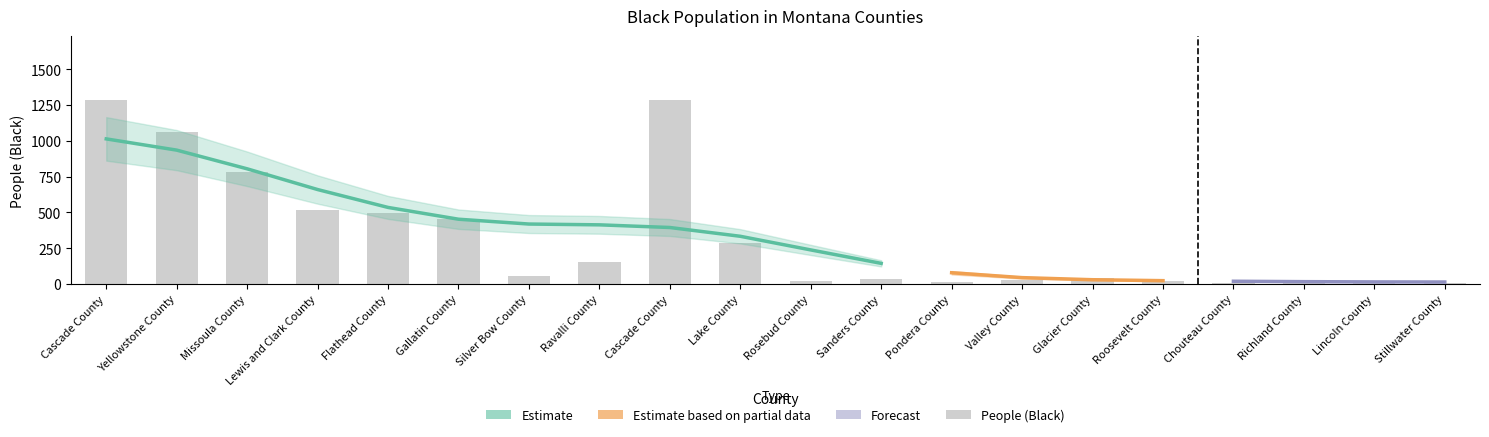

What is the difference between the second highest and minimum values?

1275